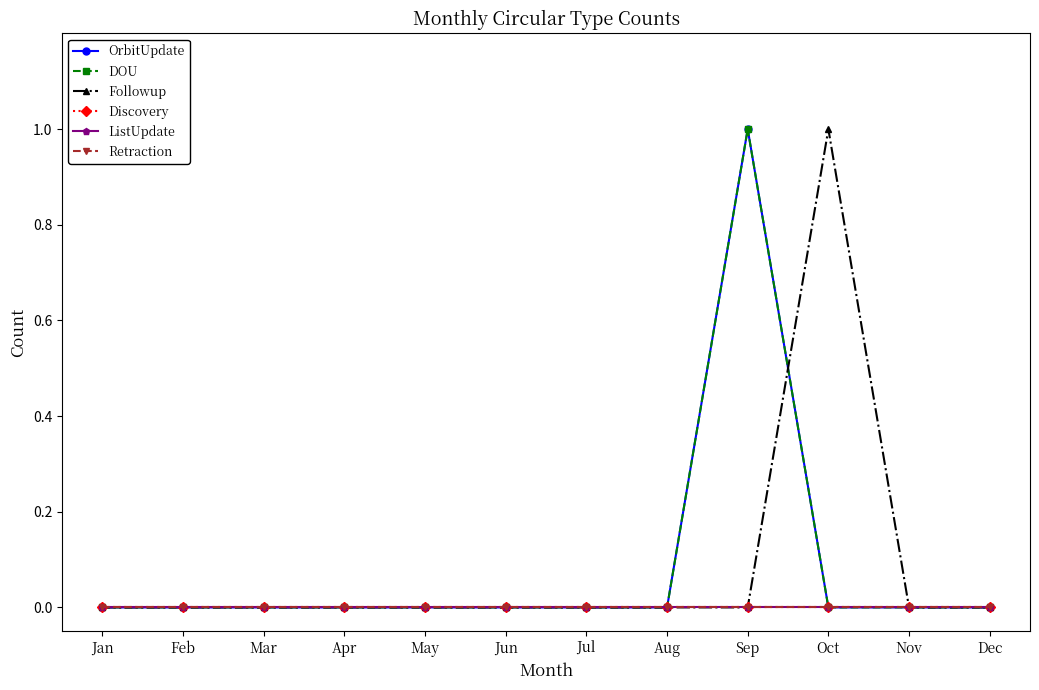

Does the chart have visible grid lines?

No